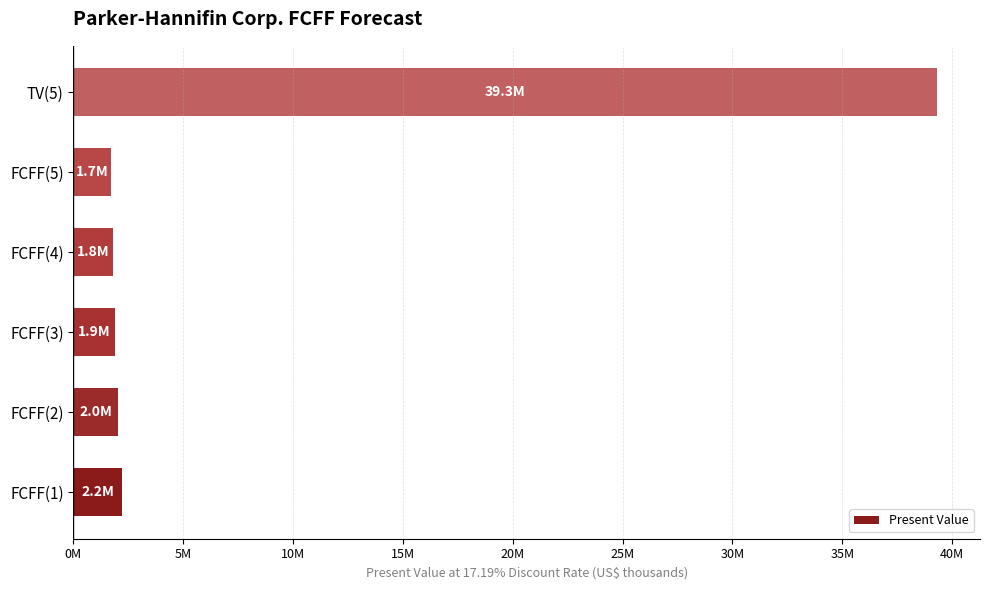

What is the greatest value displayed?

39306304